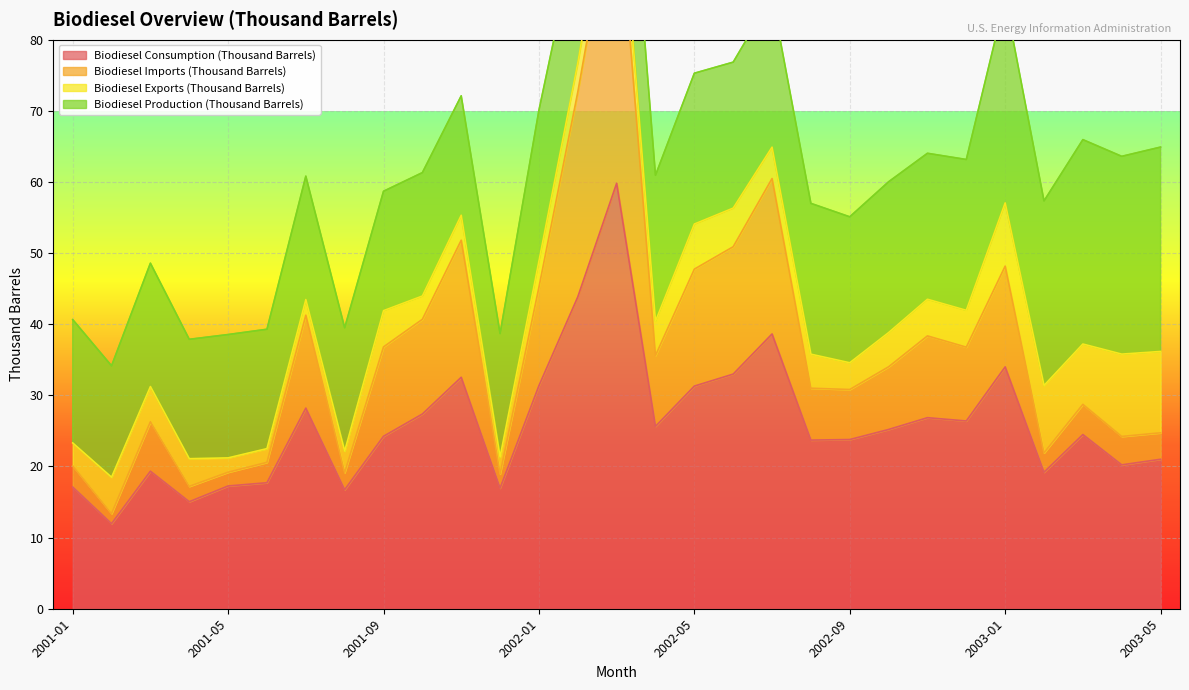

What is the value of the Biodiesel Imports (Thousand Barrels) point at the 18th from the left?

50.9